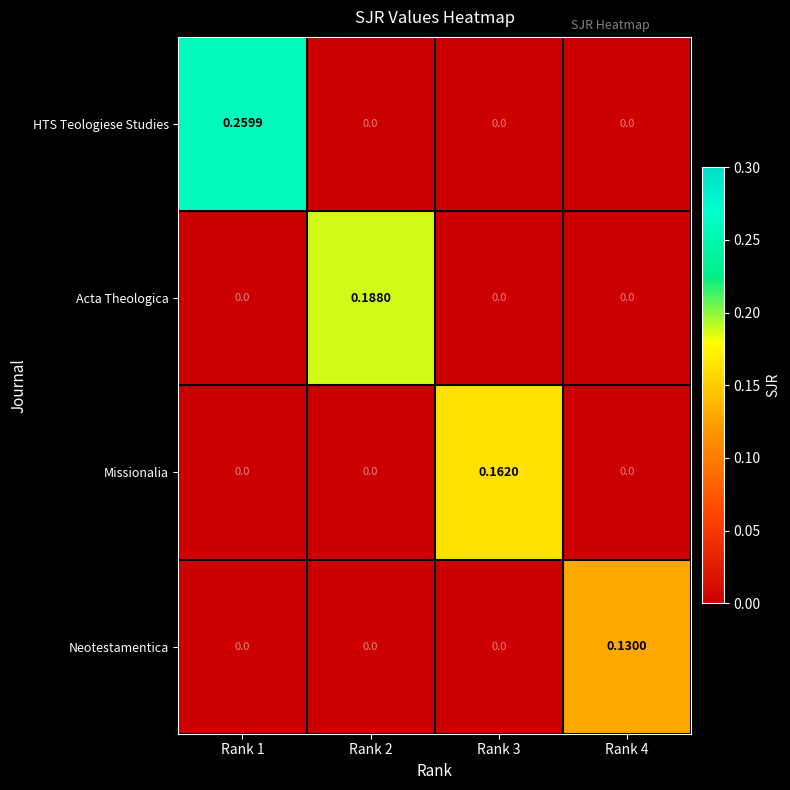

List the series in order of their peak value, lowest first.

Neotestamentica, Missionalia, Acta Theologica, HTS Teologiese Studies